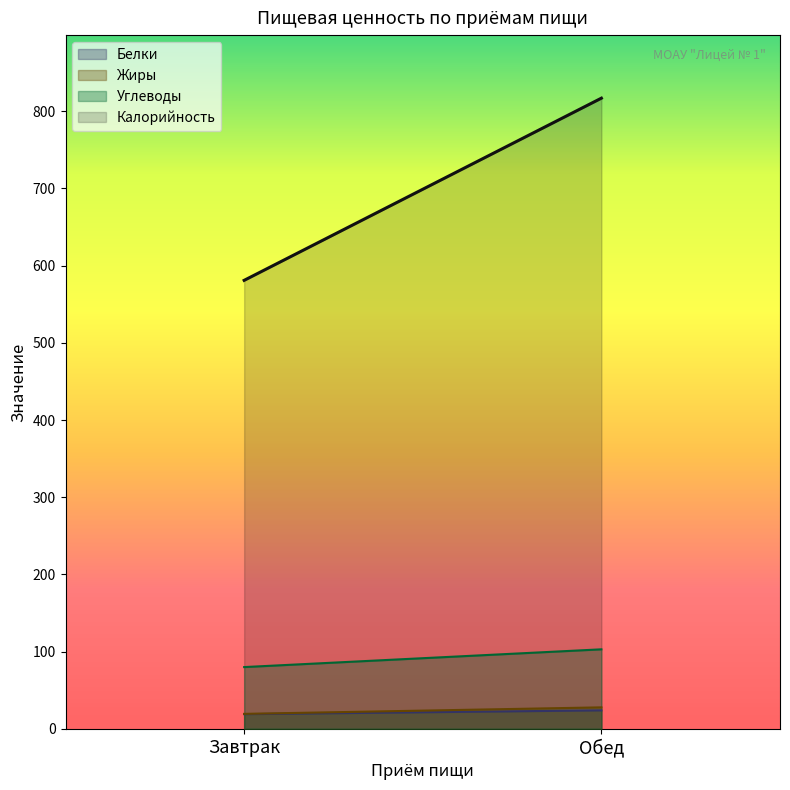

What are all the series names shown in the legend?

Белки, Жиры, Углеводы, Калорийность